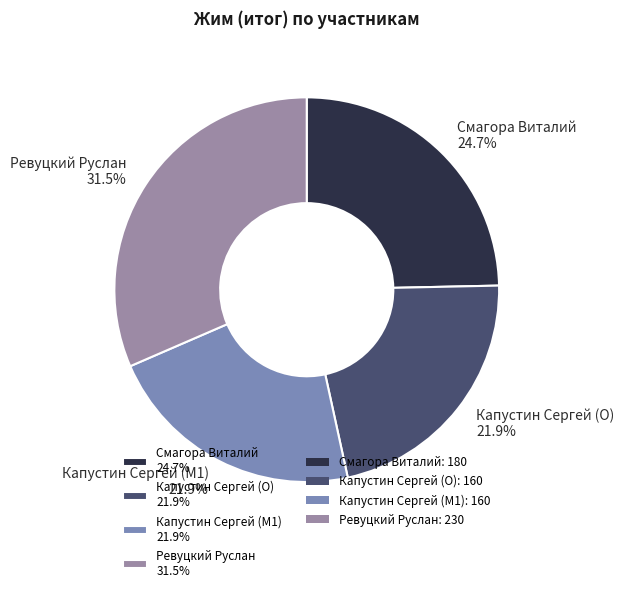

Count the number of slices in the pie.

4